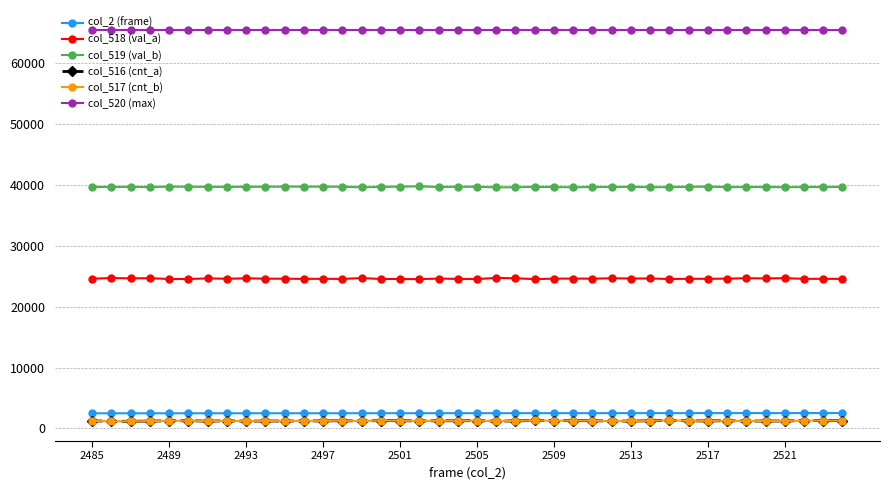

Which series has the largest total across all categories?

col_520 (max)